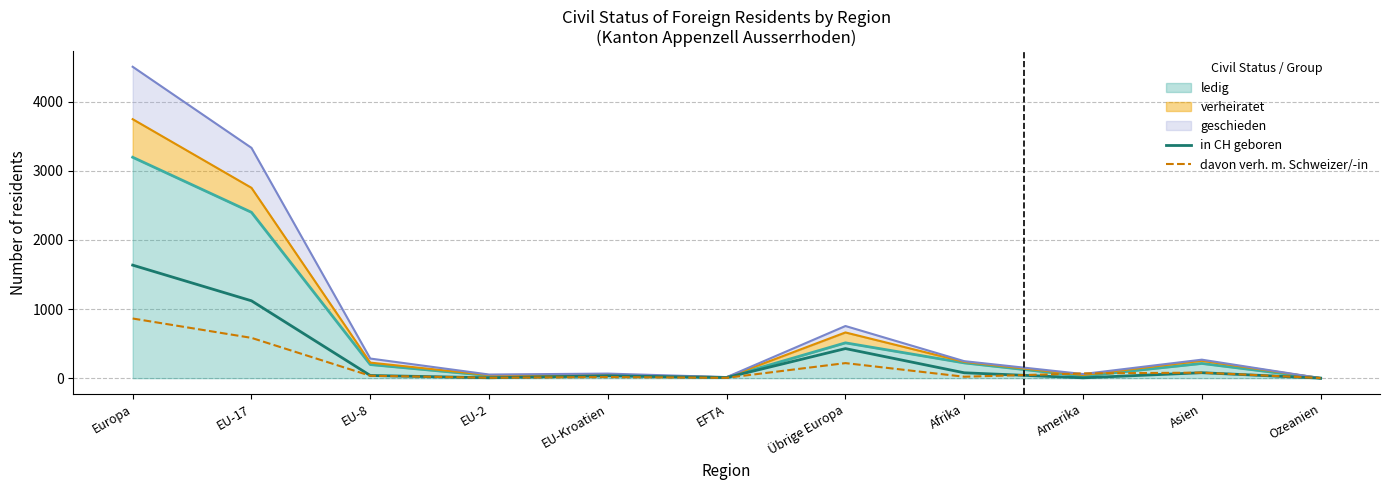

Between which two adjacent categories do in CH geboren and davon verh. m. Schweizer/-in first intersect?

Afrika and Amerika